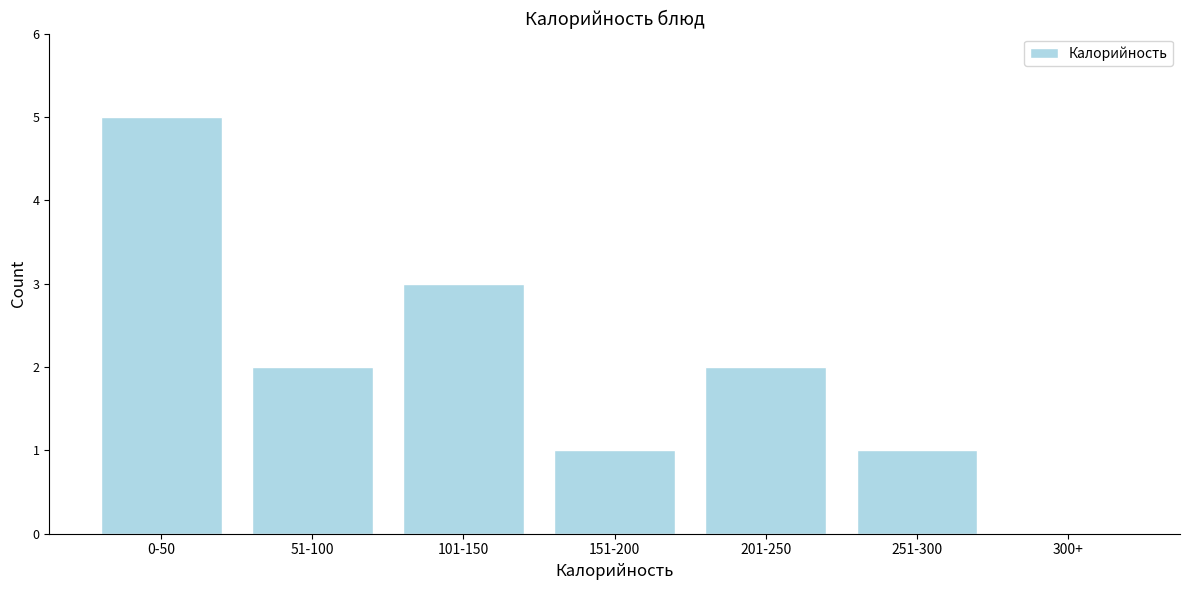

Reading left to right, extract all data points from this chart.

0-50=5	51-100=2	101-150=3	151-200=1	201-250=2	251-300=1	300+=0